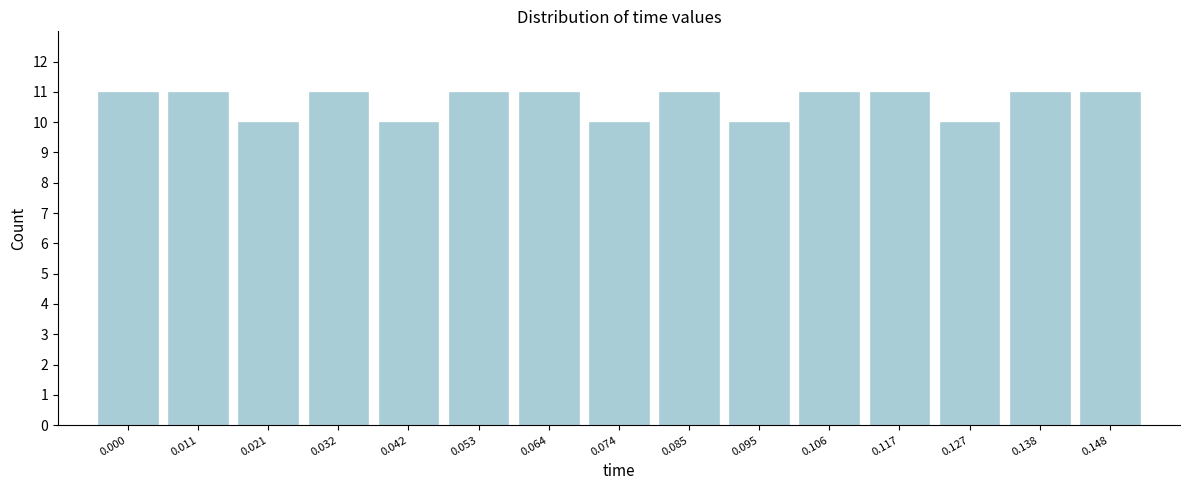

Reading left to right, extract all data points from this chart.

0.000=11	0.011=11	0.021=10	0.032=11	0.042=10	0.053=11	0.064=11	0.074=10	0.085=11	0.095=10	0.106=11	0.117=11	0.127=10	0.138=11	0.148=11